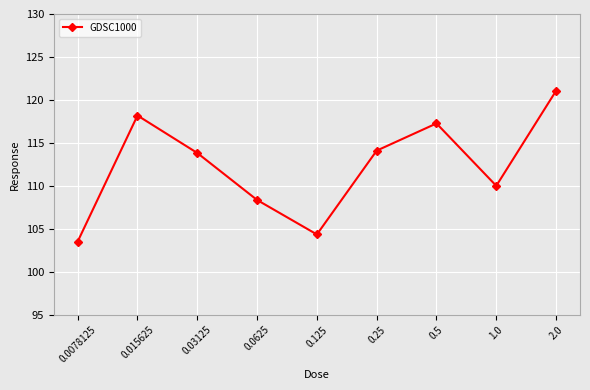

Reading left to right, extract all data points from this chart.

103.5	118.2	113.8	108.4	104.4	114.1	117.3	110.0	121.1